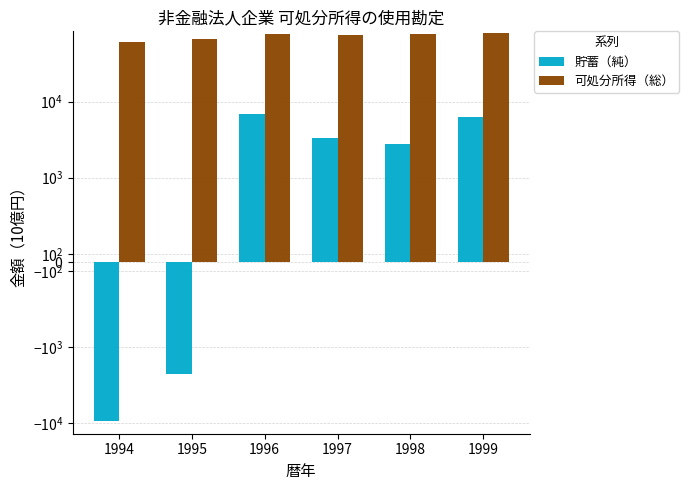

What is the difference between the maximum and minimum values in the 貯蓄（純） series?

16135.0